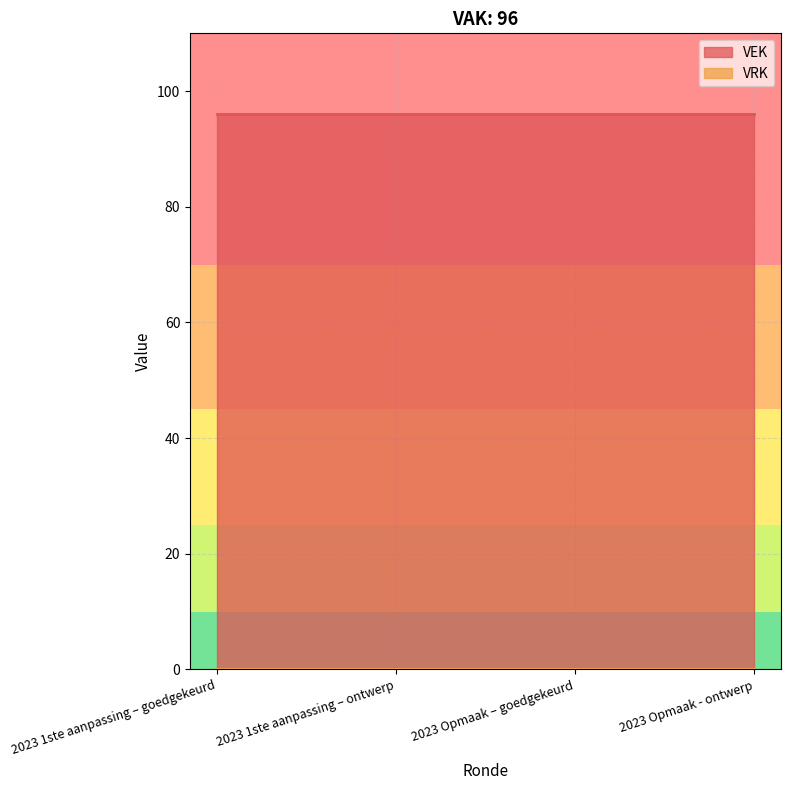

True or false: VEK and VRK cross at least once.

False